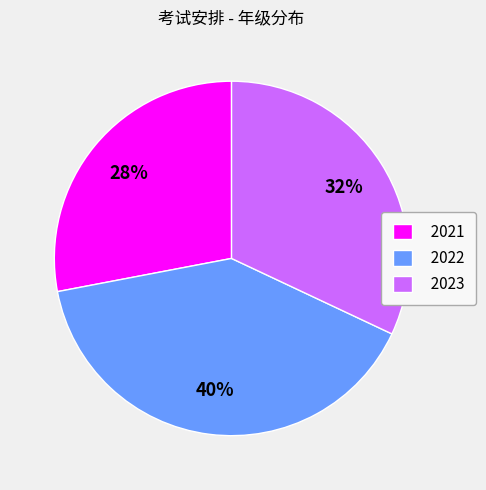

Is 2022 the majority of the pie?

No